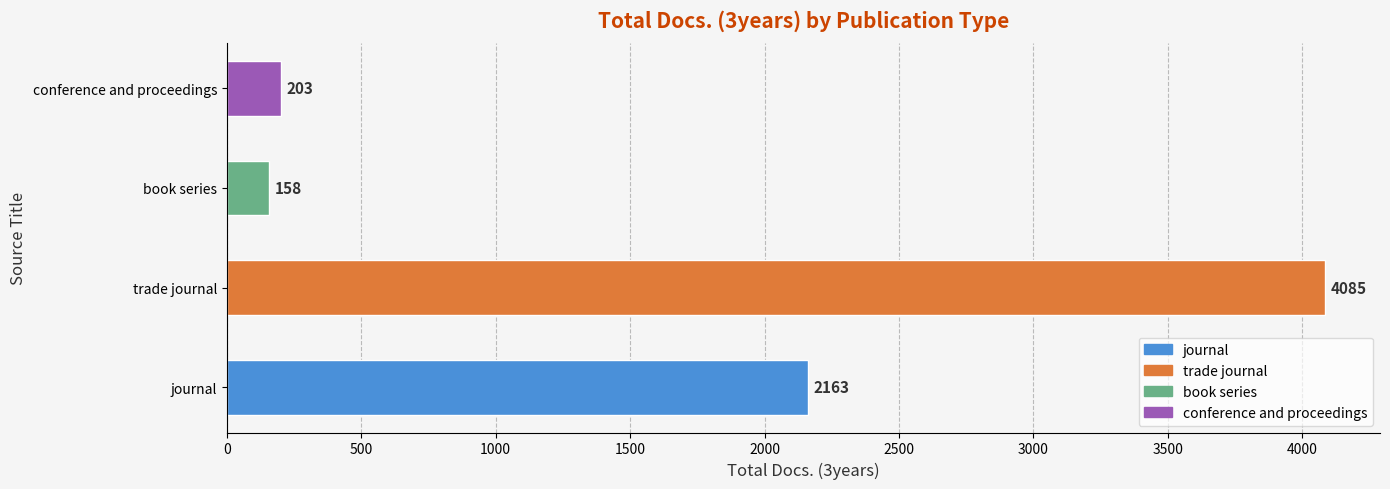

Between trade journal and conference and proceedings, which is larger?

trade journal